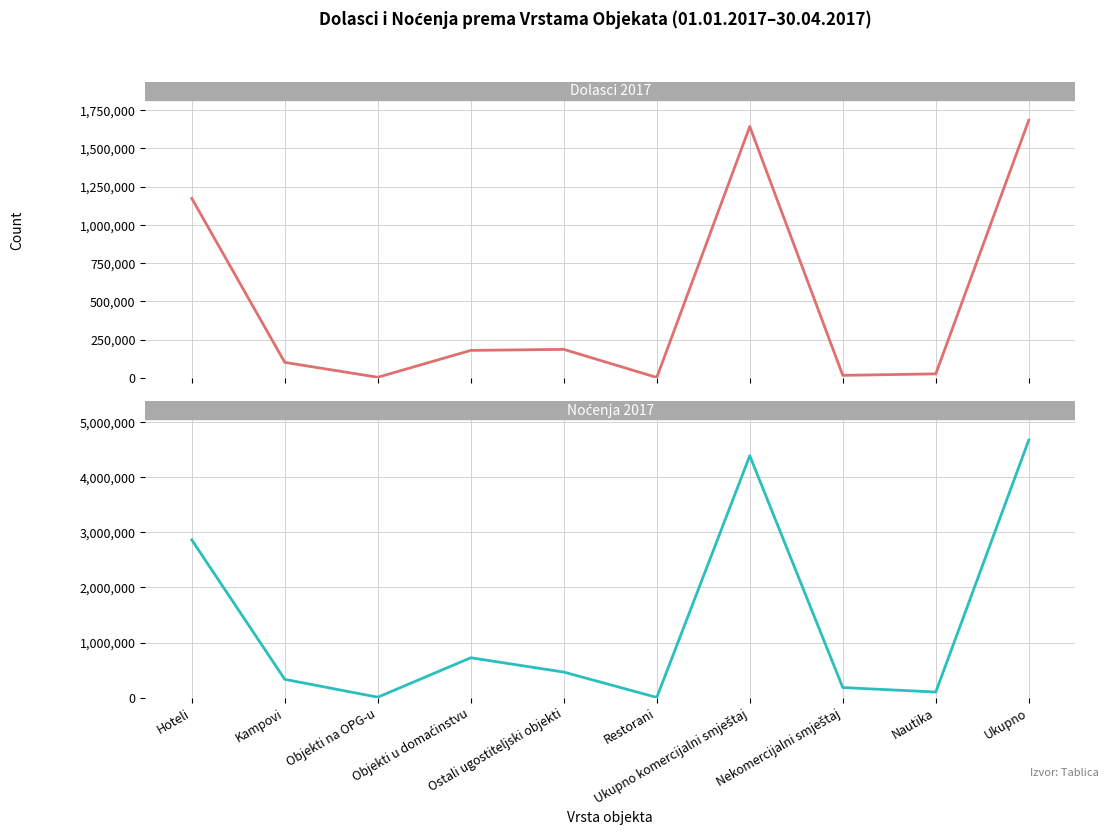

Reading right to left, transcribe all the data shown in this chart.

Dolasci 2017: 1683549	25329	15638	1642582	1736	185535	178827	3167	100416	1172733
Noćenja 2017: 4677623	100967	182821	4393835	3090	463510	723729	7260	331567	2864283